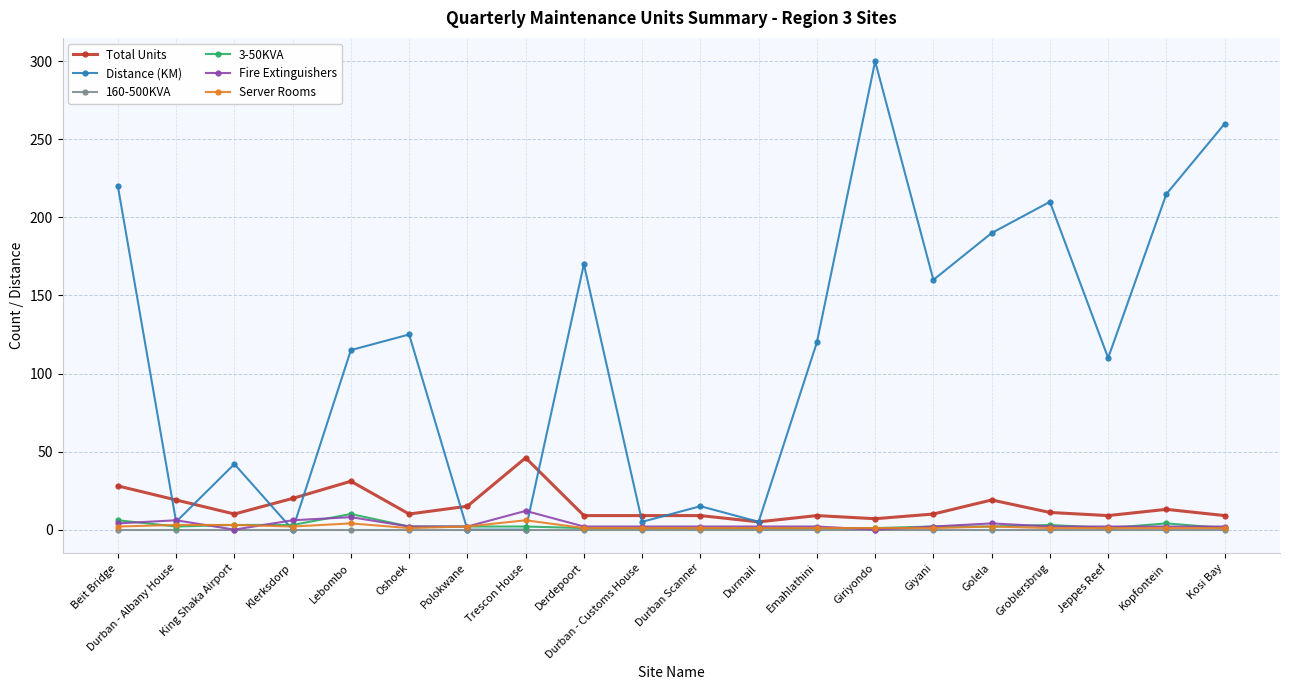

True or false: Distance (KM) has a value of 235 at Giyani.

False